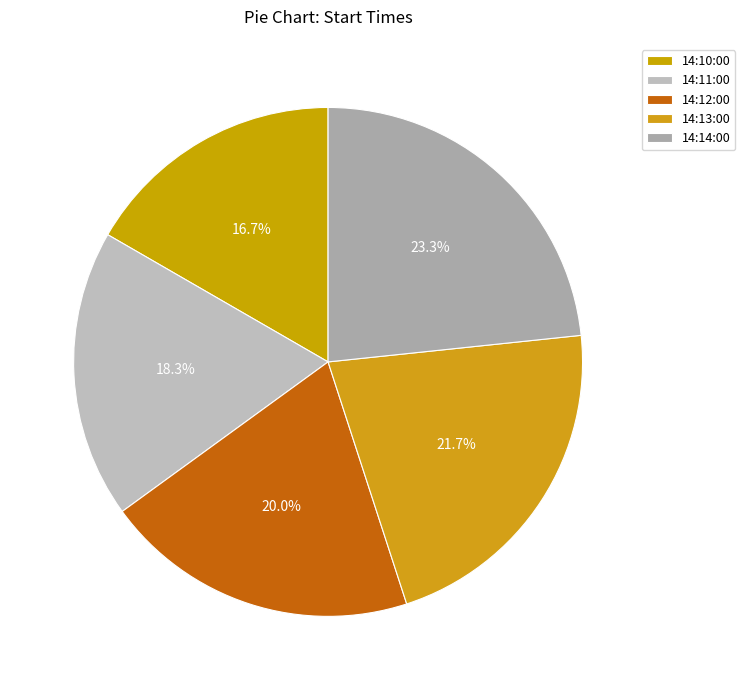

How many slices are in this pie chart?

5